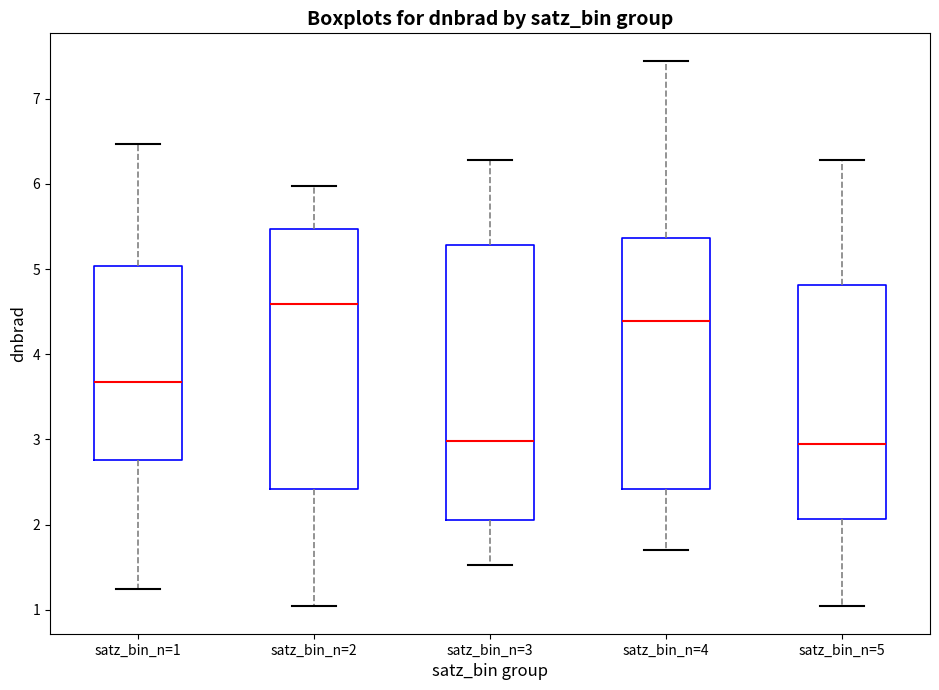

Where is the lower edge of the box for satz_bin_n=1 on the y-axis? The values are not printed on the chart, so give them approximately, as read against the axis.

2.8